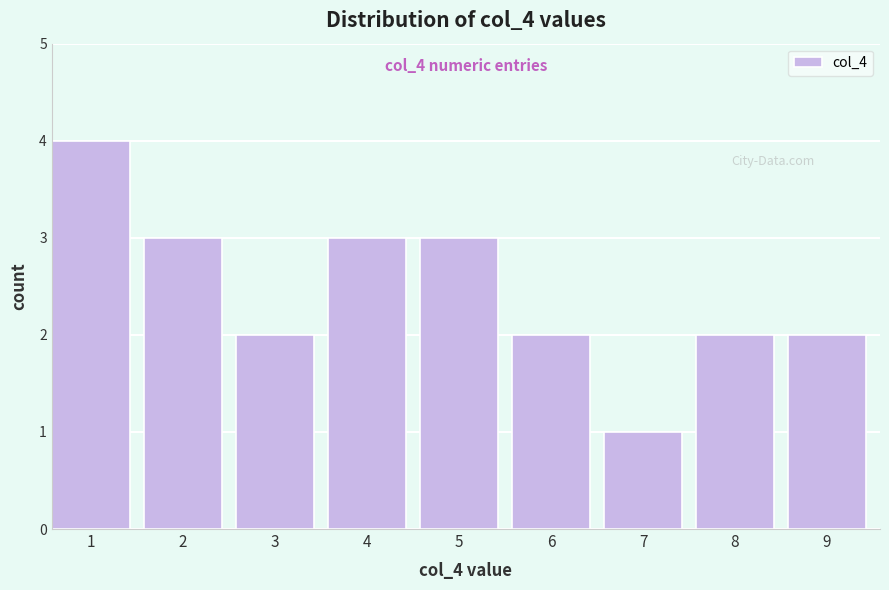

Reading left to right, what are all the values shown in this chart?

1=4	2=3	3=2	4=3	5=3	6=2	7=1	8=2	9=2